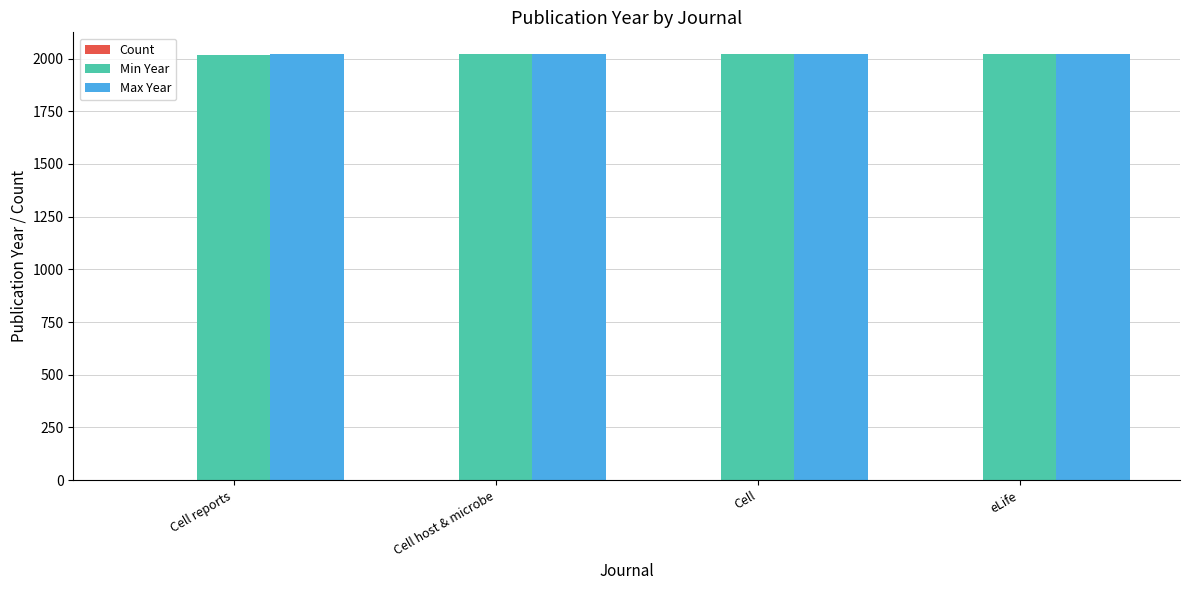

What is the sum of all Max Year values?

8088